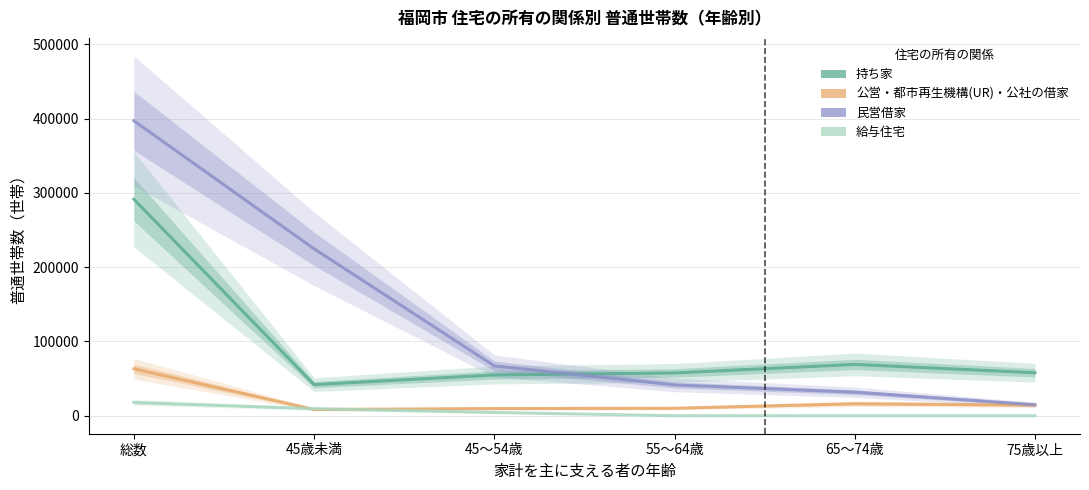

How many lines are shown in the chart?

4